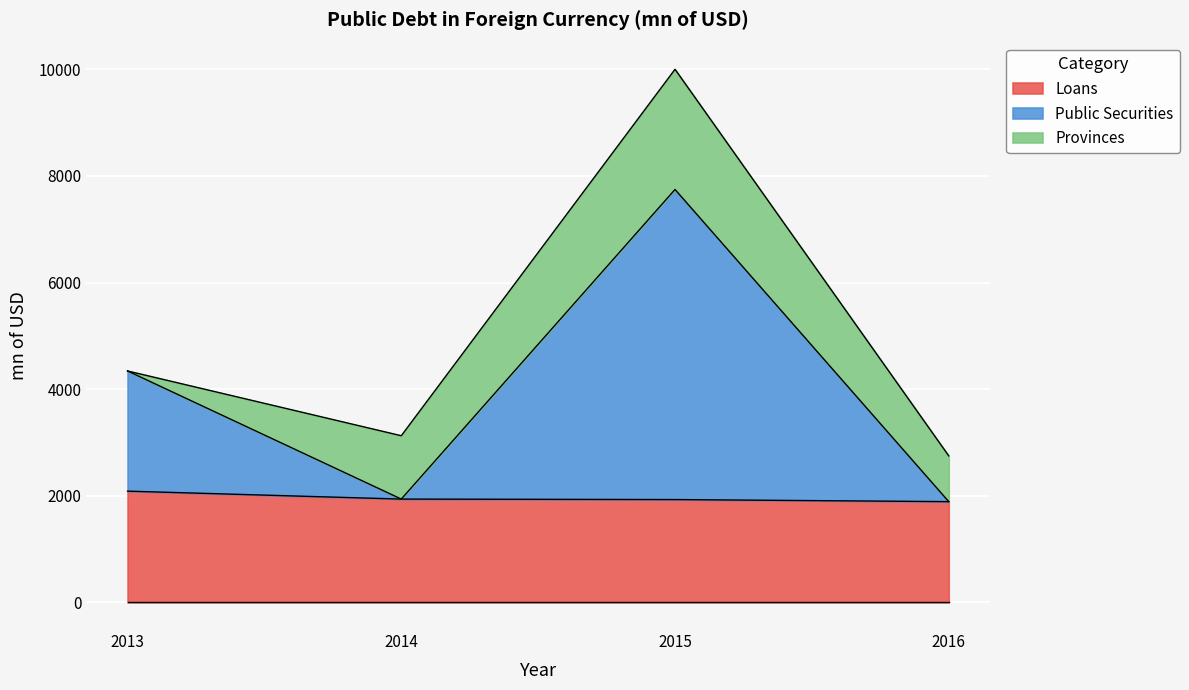

Which series has the largest range (max minus min)?

Public Securities